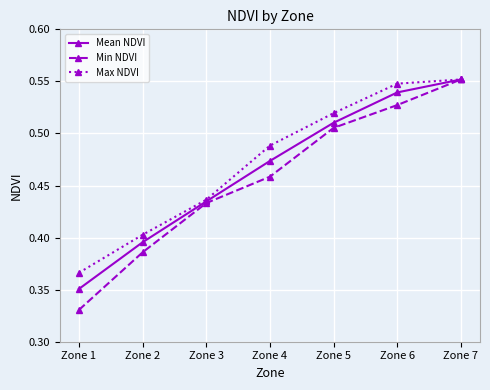

Does the chart display data point markers on the line(s)?

Yes